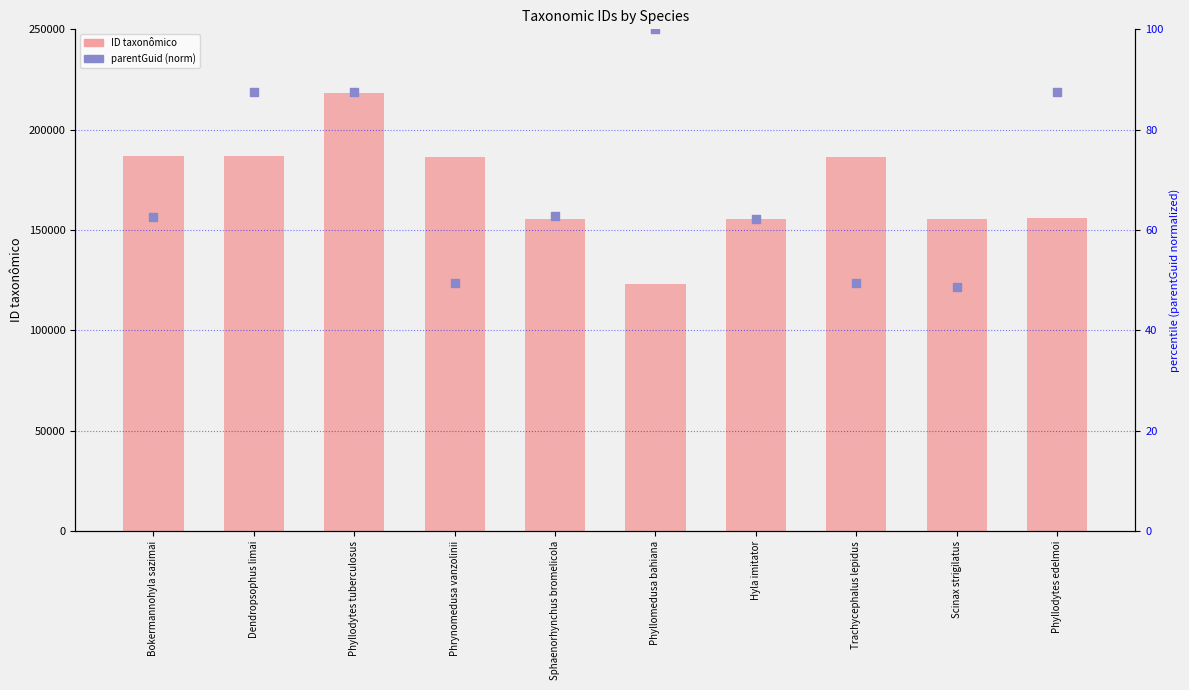

At which category is the sum across all series the highest?

Phyllodytes tuberculosus